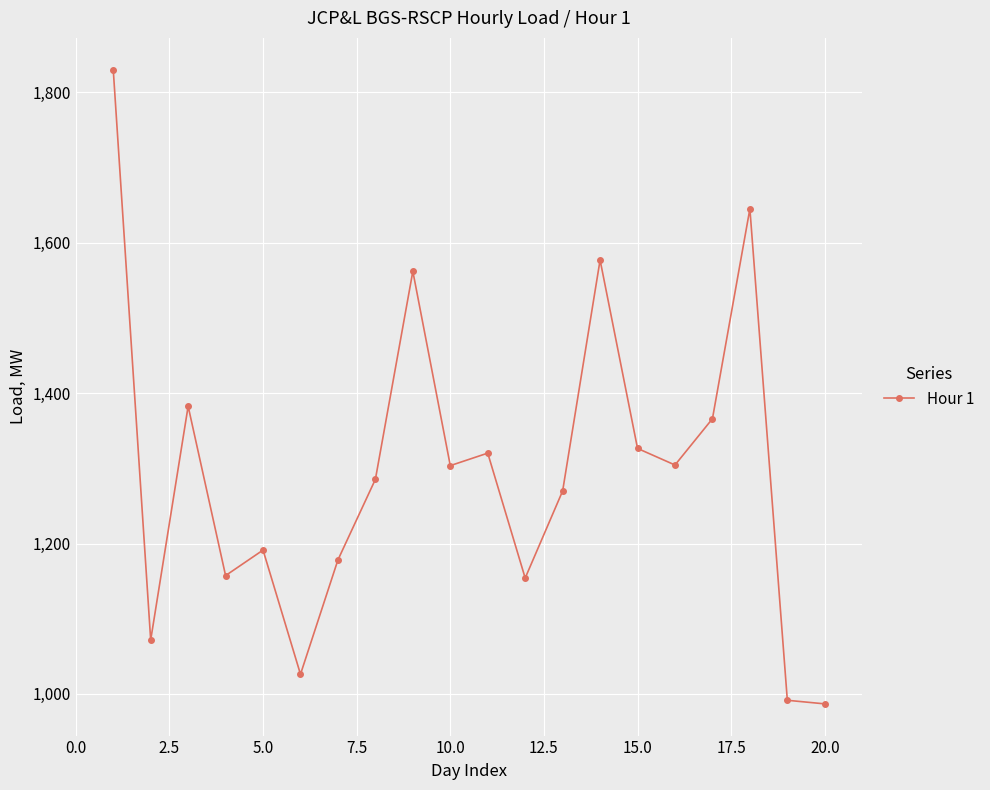

True or false: there are more than 0 points higher than both neighbors.

True